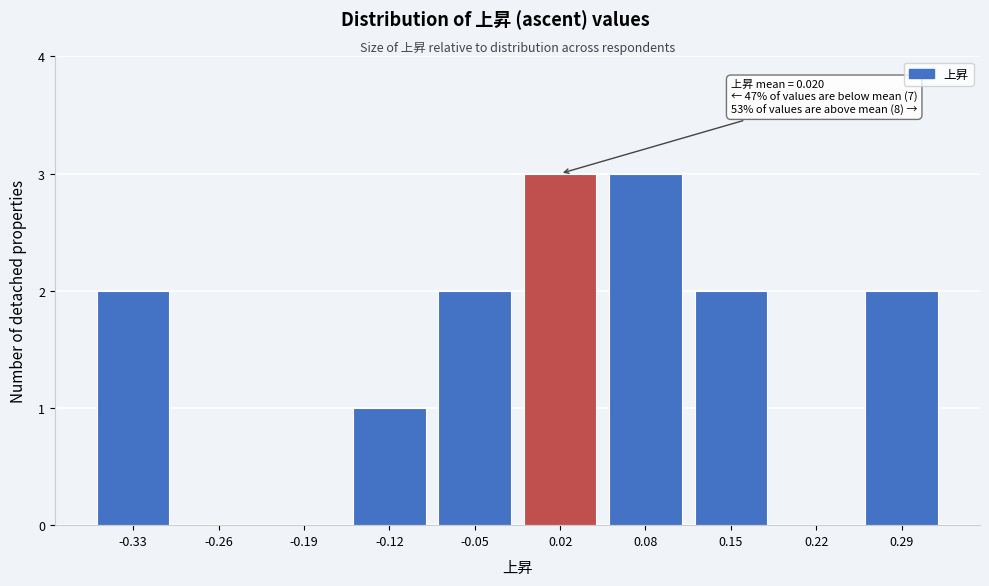

Reading left to right, extract all data points from this chart.

-0.33=2	-0.26=0	-0.19=0	-0.12=1	-0.05=2	0.02=3	0.08=3	0.15=2	0.22=0	0.29=2